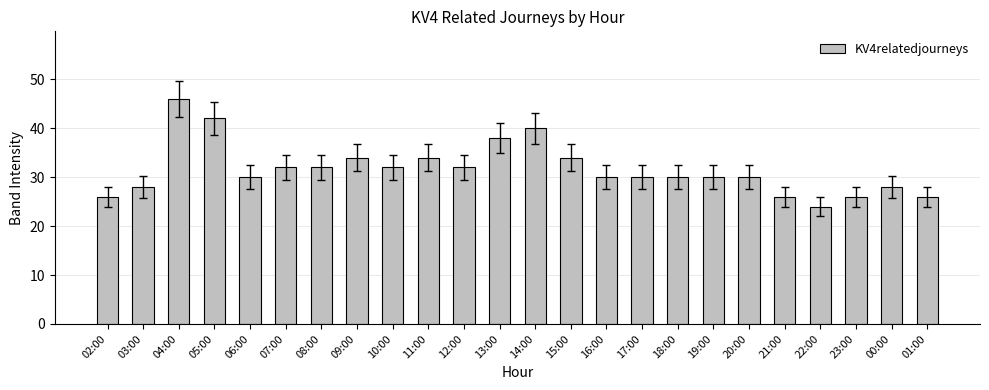

How many data points does each series have?

24